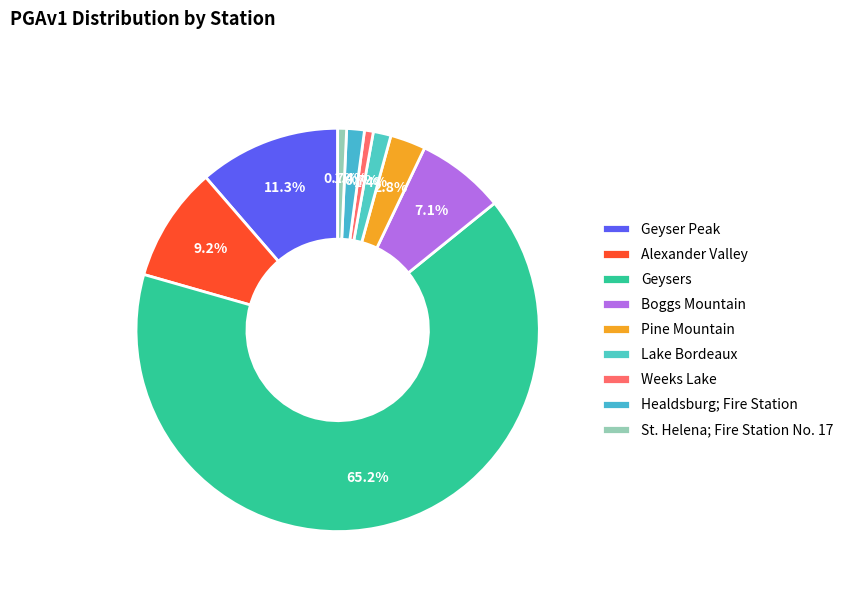

How many segments does this pie chart have?

9